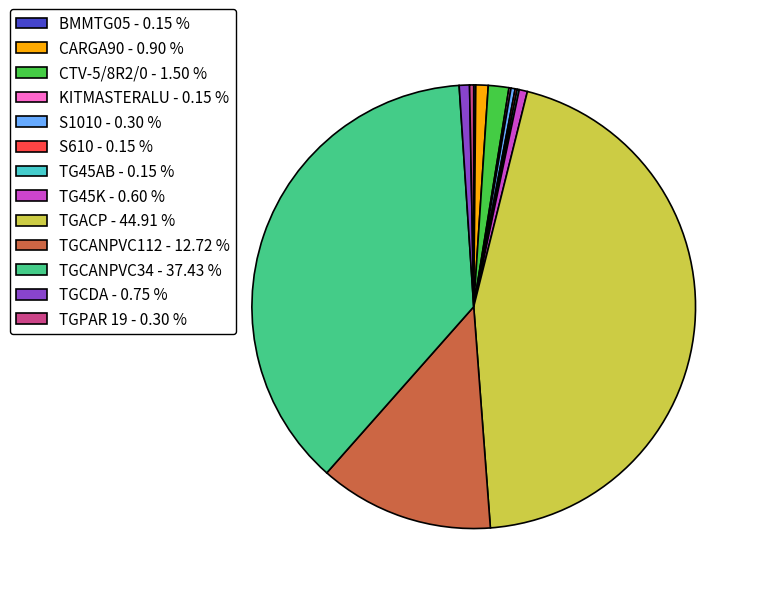

Is the sum of CARGA90 and TGPAR 19 greater than half?

No